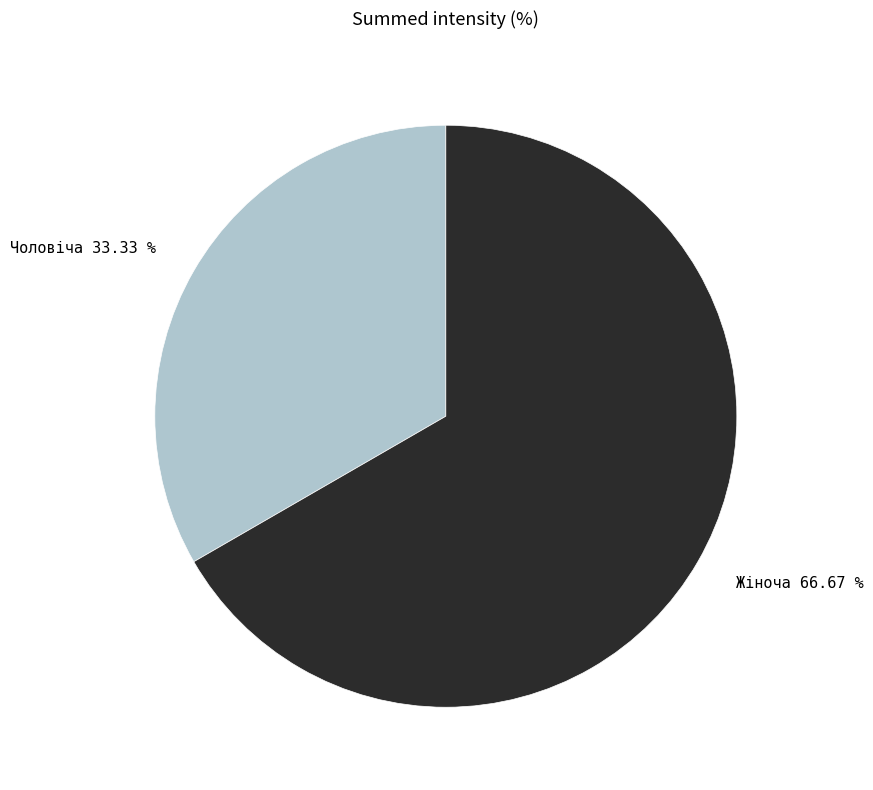

What is the smallest slice in the pie chart?

Чоловіча